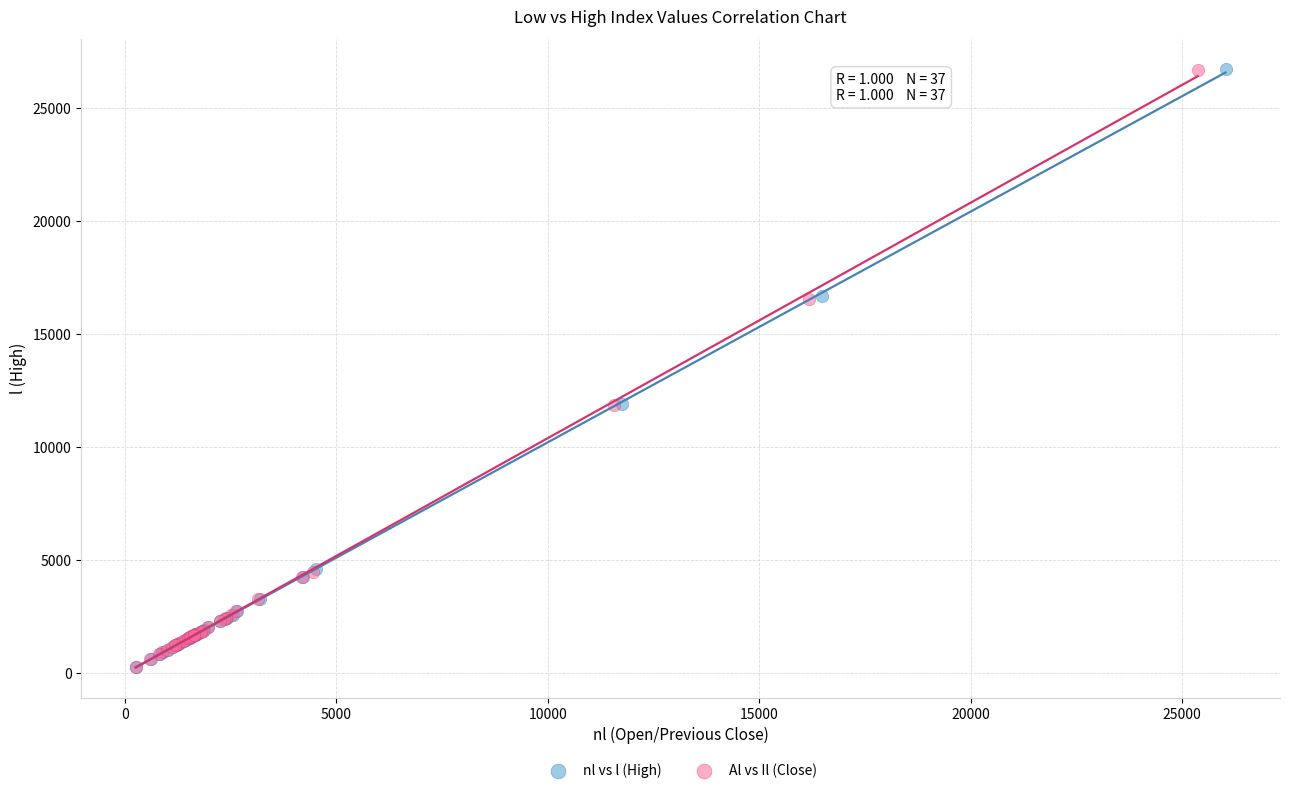

What are all the series names shown in the legend?

nl vs l (High), Al vs Il (Close)